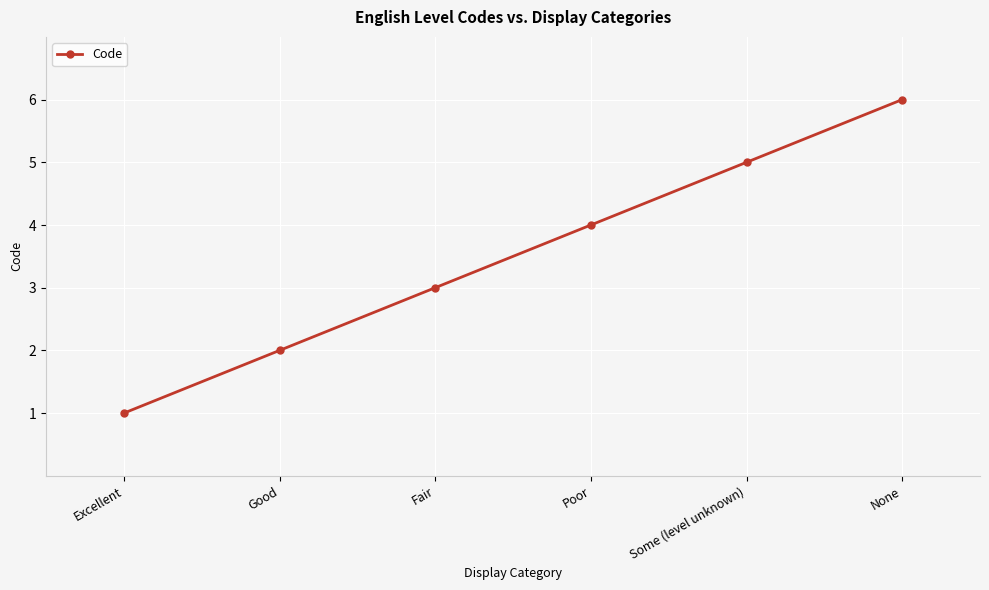

What is the difference between the values at Good and Some (level unknown)?

3